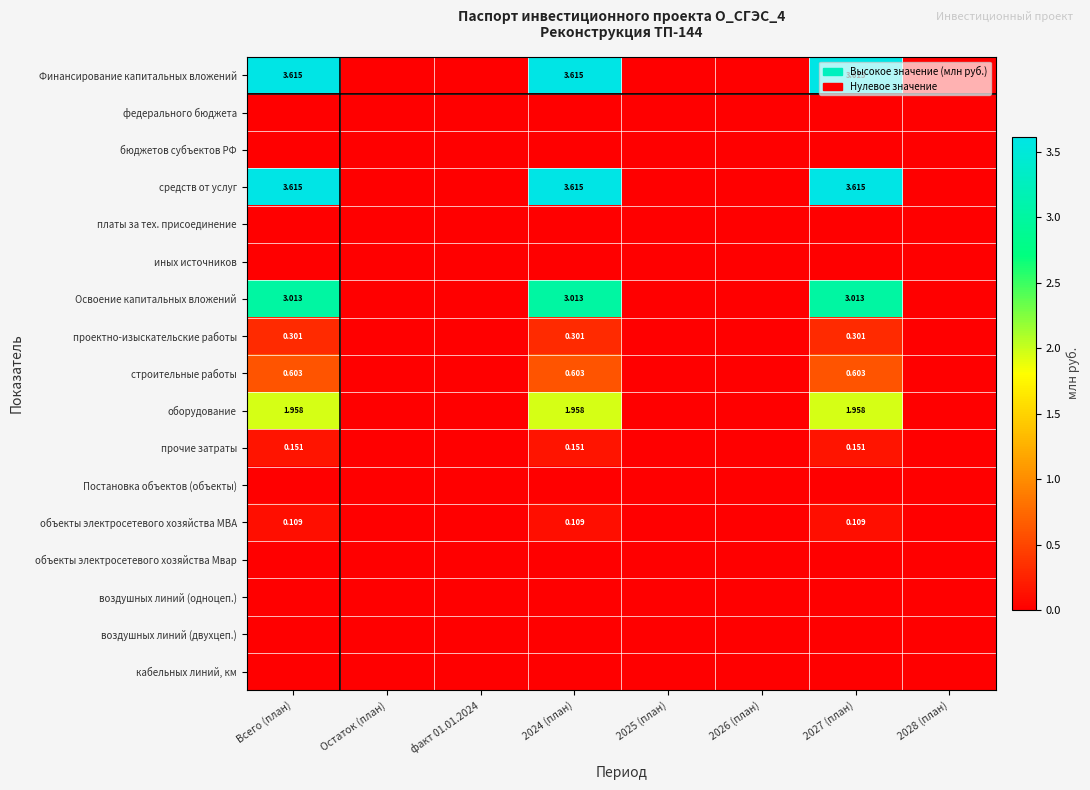

Rank the categories by платы за тех. присоединение value from highest to lowest.

Всего (план), Остаток (план), факт 01.01.2024, 2024 (план), 2025 (план), 2026 (план), 2027 (план), 2028 (план)